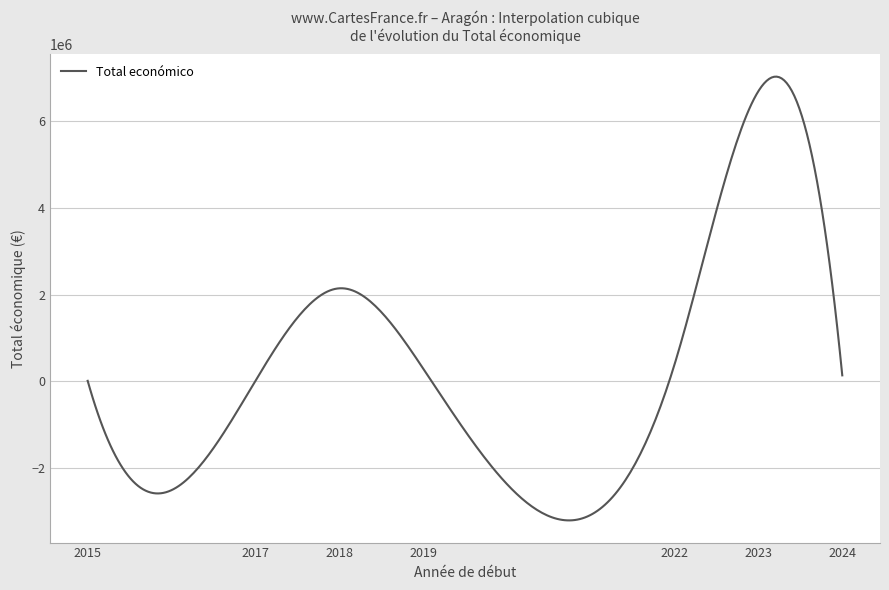

What is the difference between the maximum and minimum values?

10240889.3